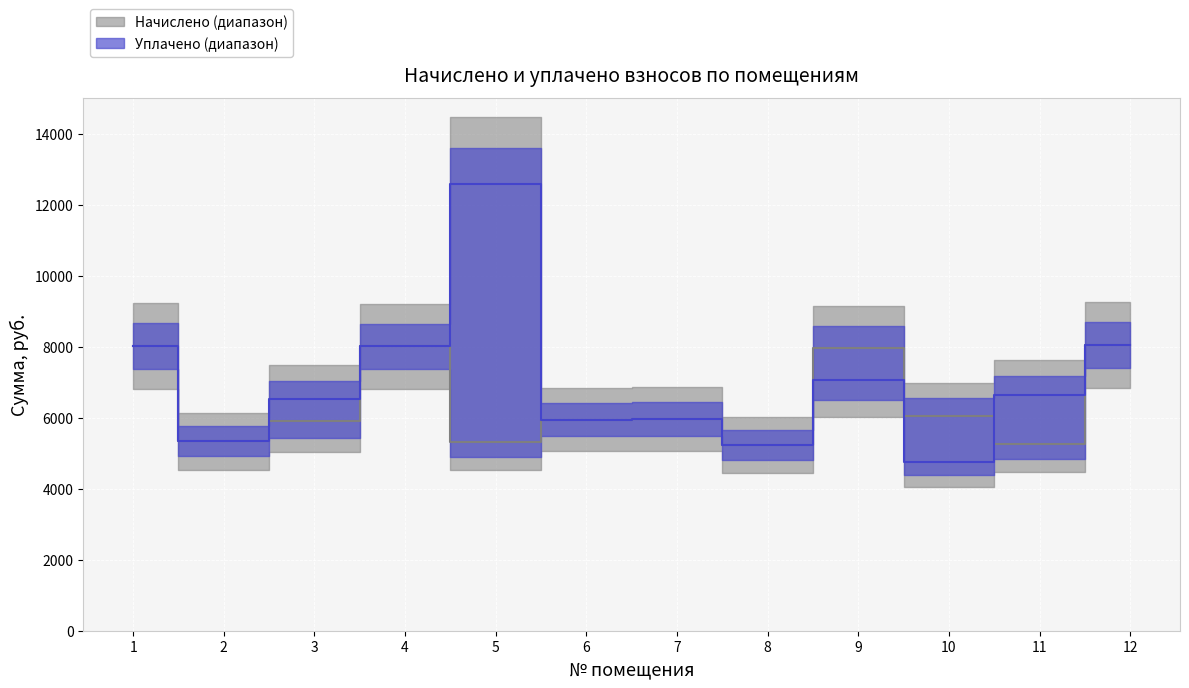

Reading right to left, extract all data points from this chart.

начислено: 8048.2	5253.7	6061.0	7961.2	5241.2	5961.6	5949.2	5328.2	8010.9	5911.9	5340.6	8023.3
уплачено: 8048.2	6632.6	4762.9	7076.6	5241.2	5961.6	5949.2	12595.4	8010.9	6521.2	5340.6	8023.3